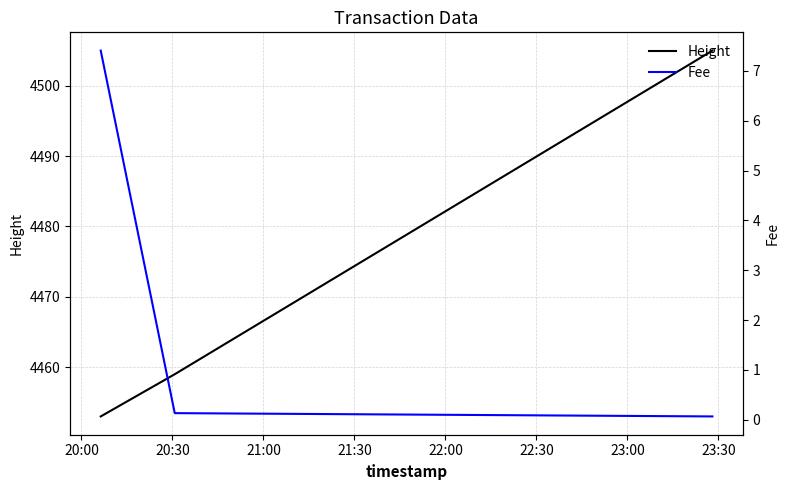

How many distinct data groups are displayed?

2